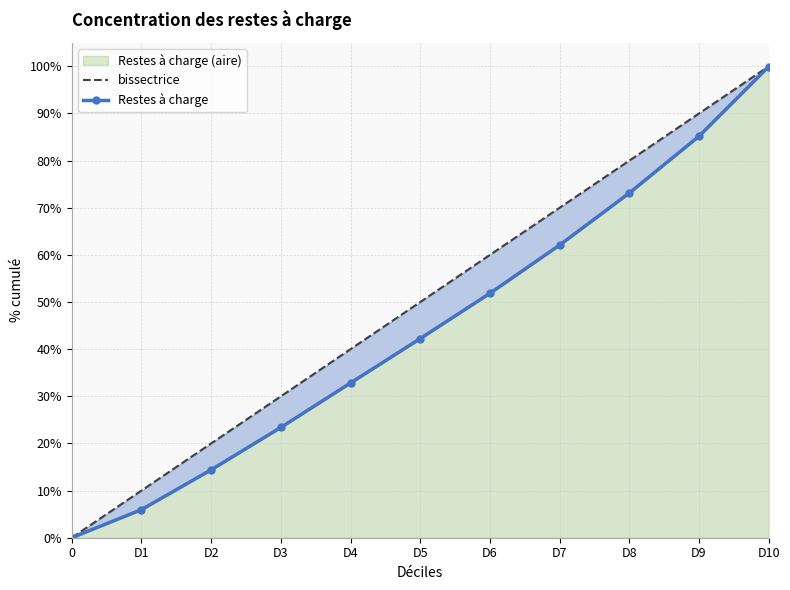

The value of Restes à charge at D6 is 51.8. True or false?

True